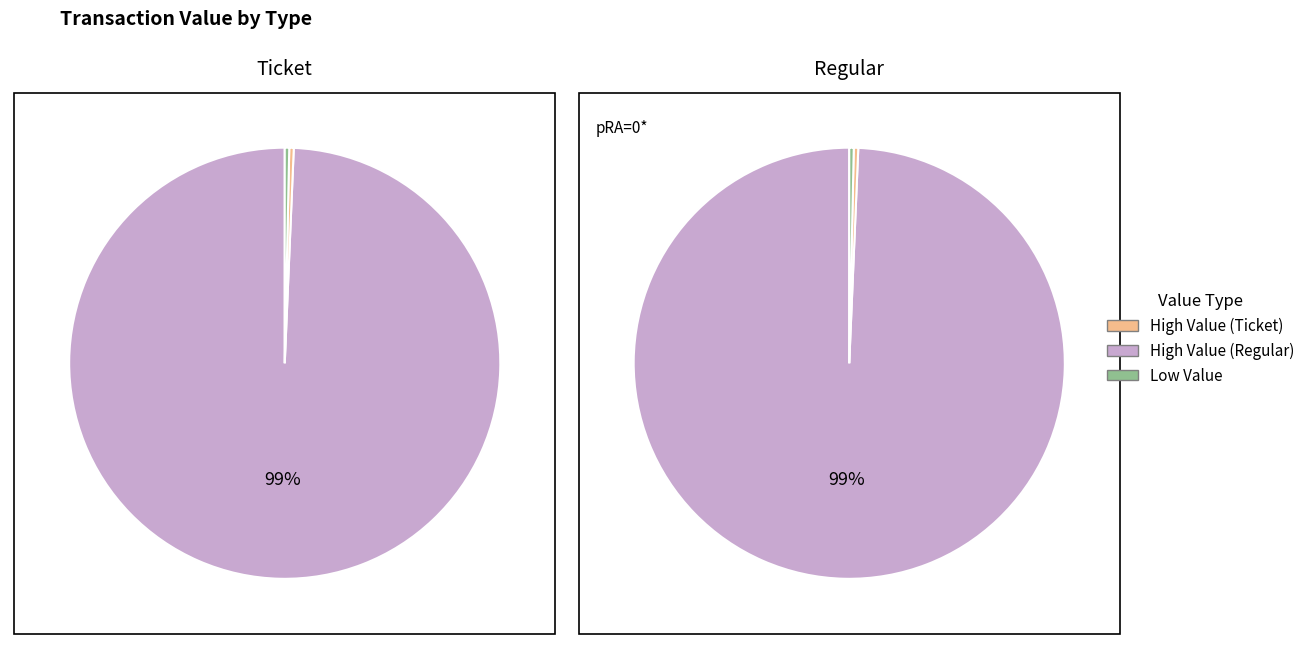

The 5 slice represents 15% of the pie. True or false?

False